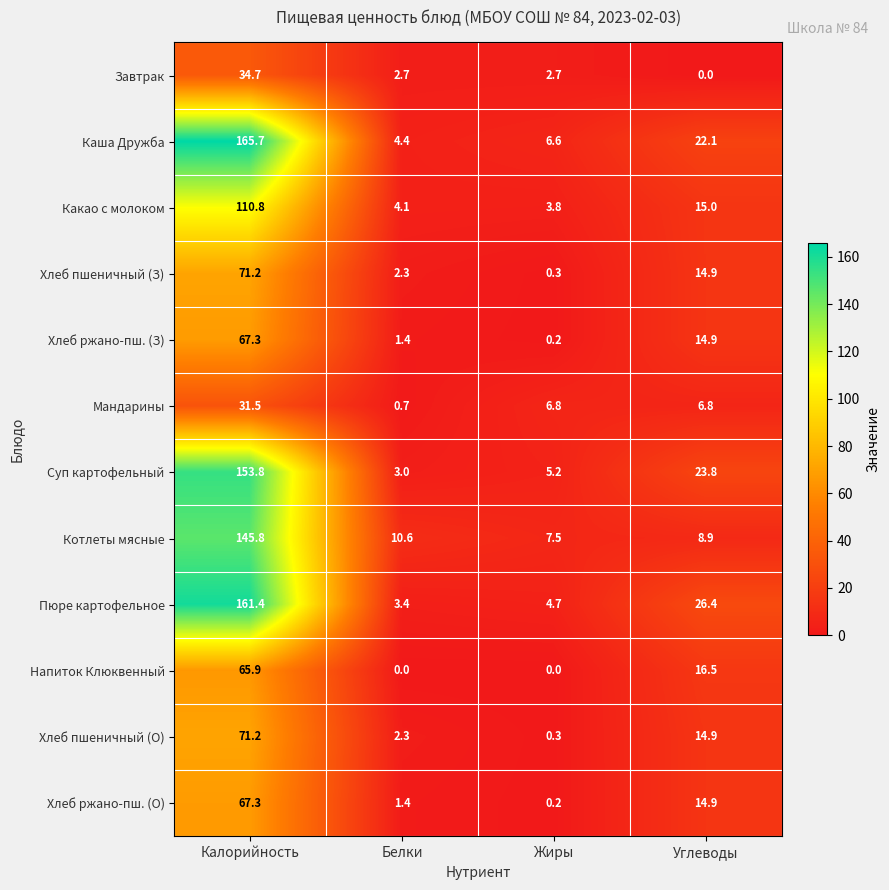

Which series has the widest spread of values?

Каша Дружба